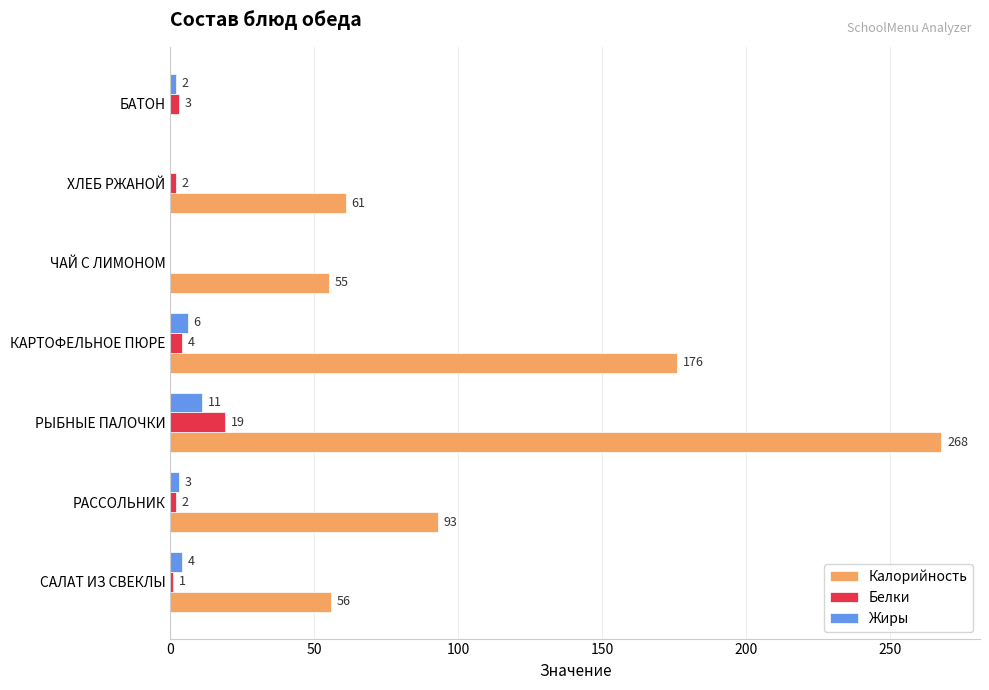

What is the highest value of the Калорийность series?

268